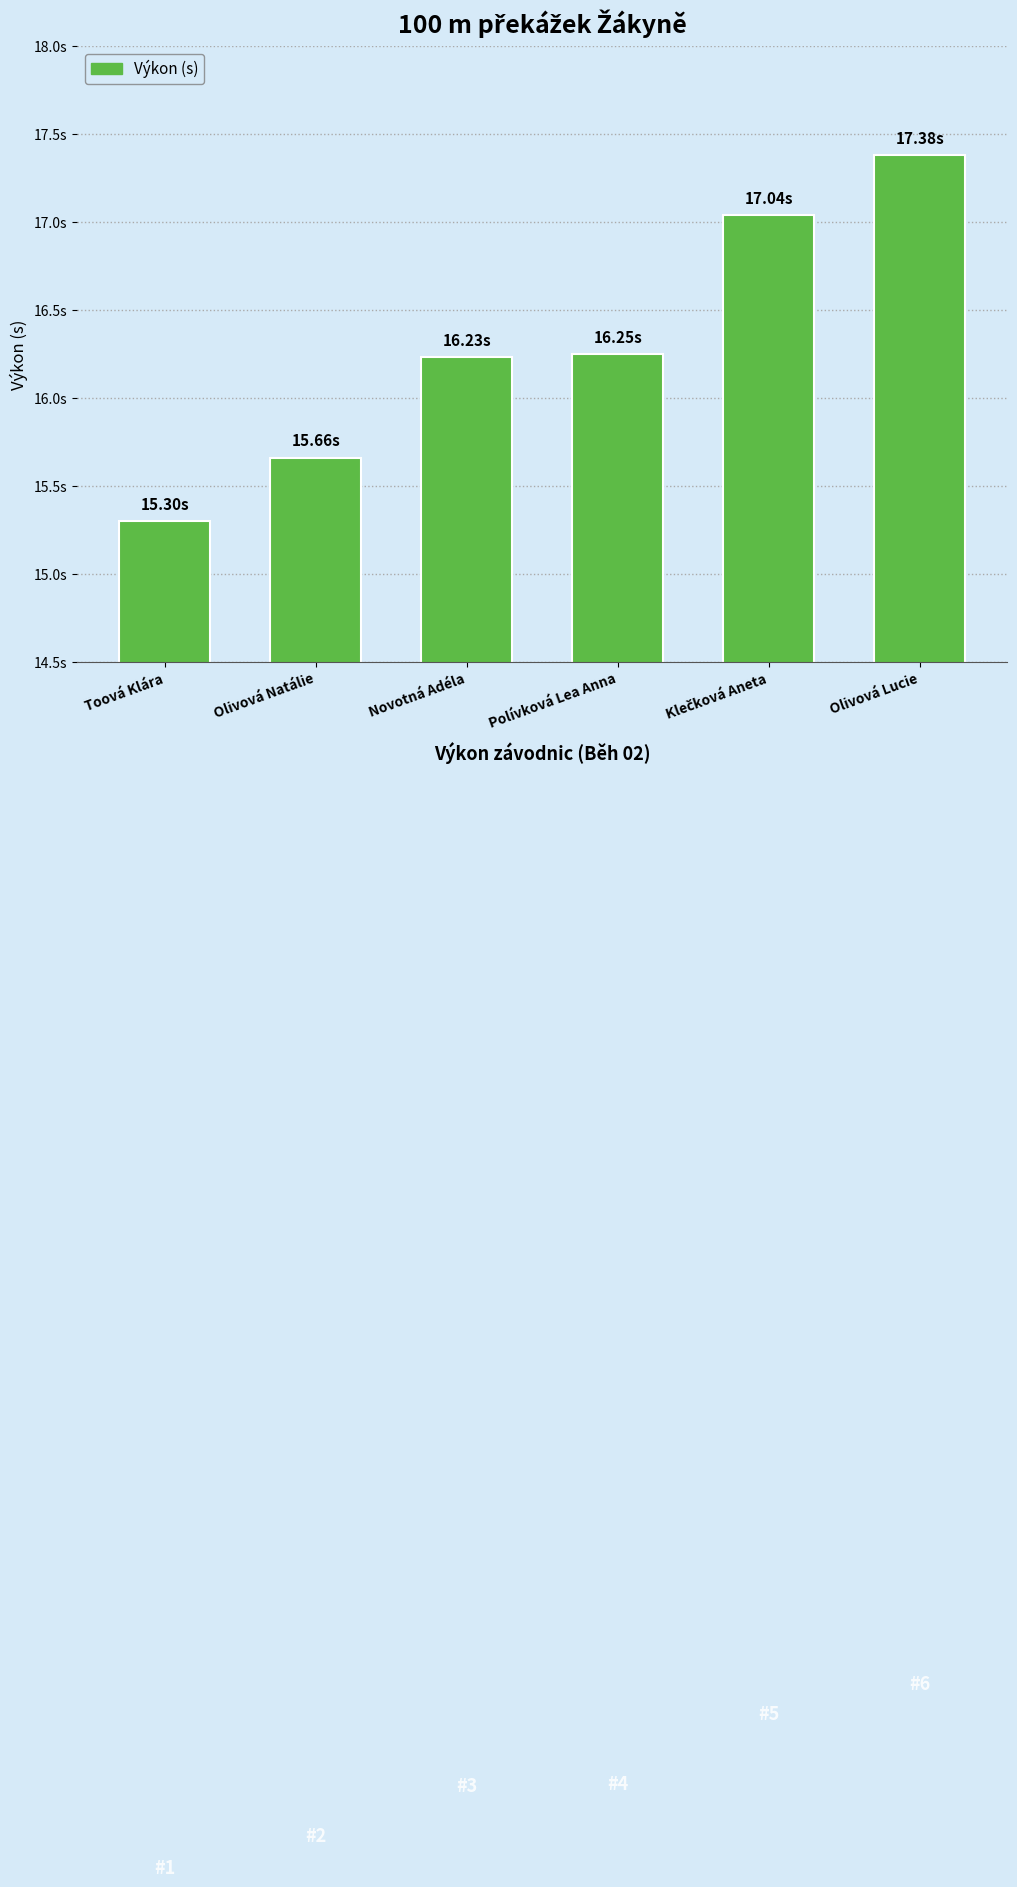

Does the chart contain any negative values?

No